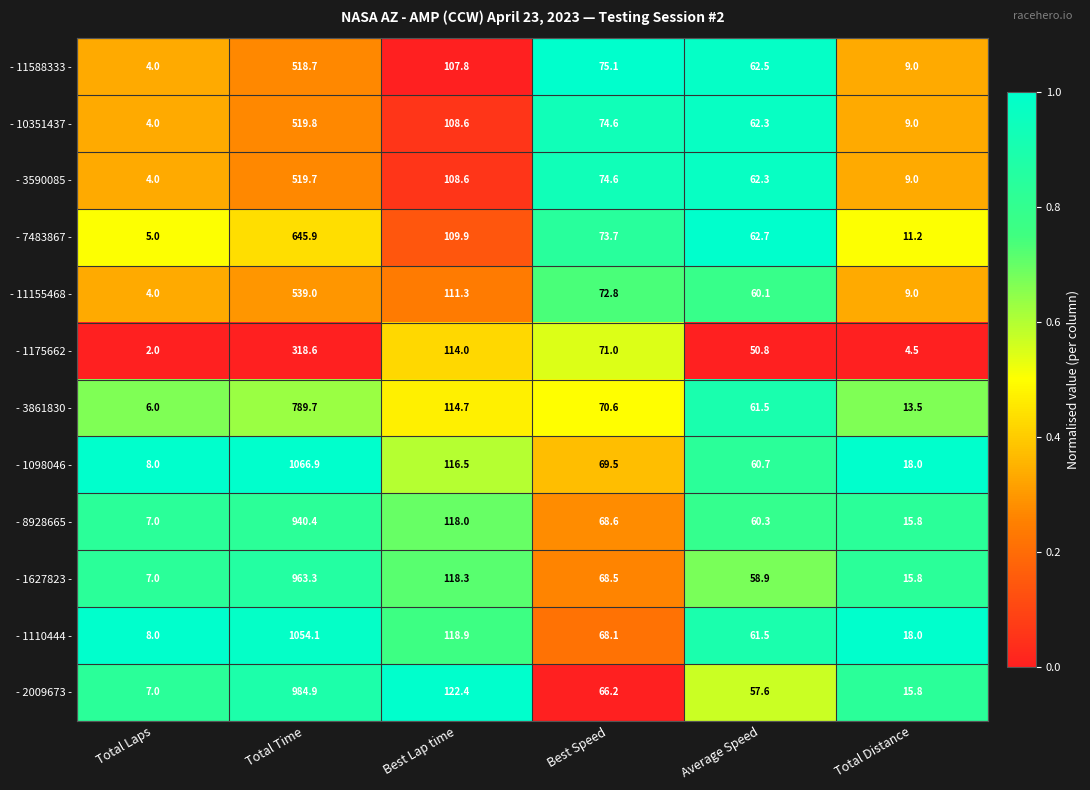

What is the sum of the - 1175662 - values at Best Lap time and Total Time?

432.6